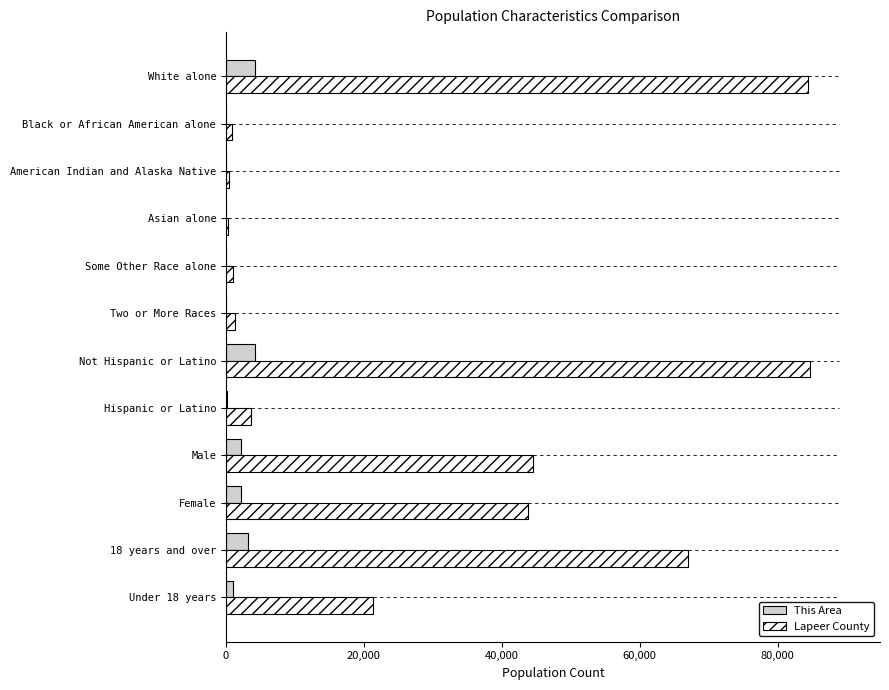

Is it true that Lapeer County equals 3622 at Hispanic or Latino?

True